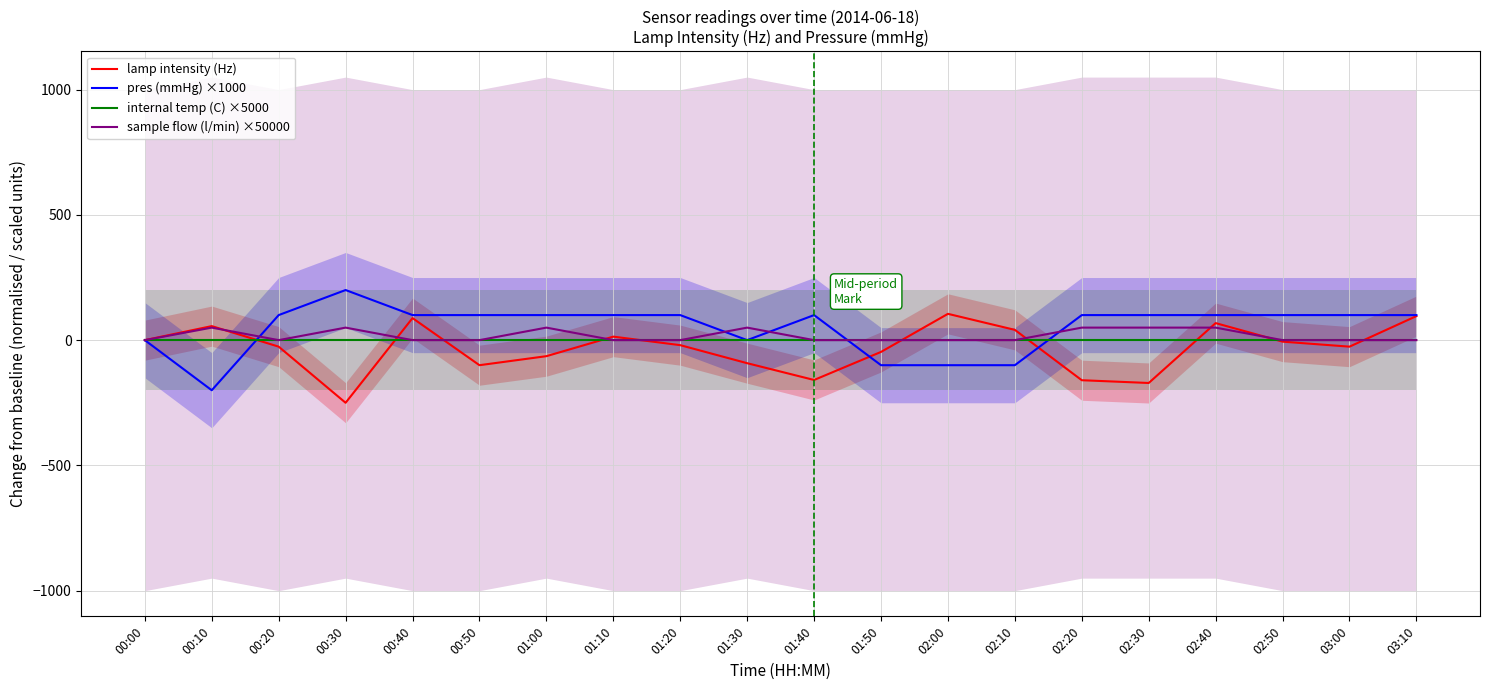

Between 00:10 and 00:30, which is larger?

00:10